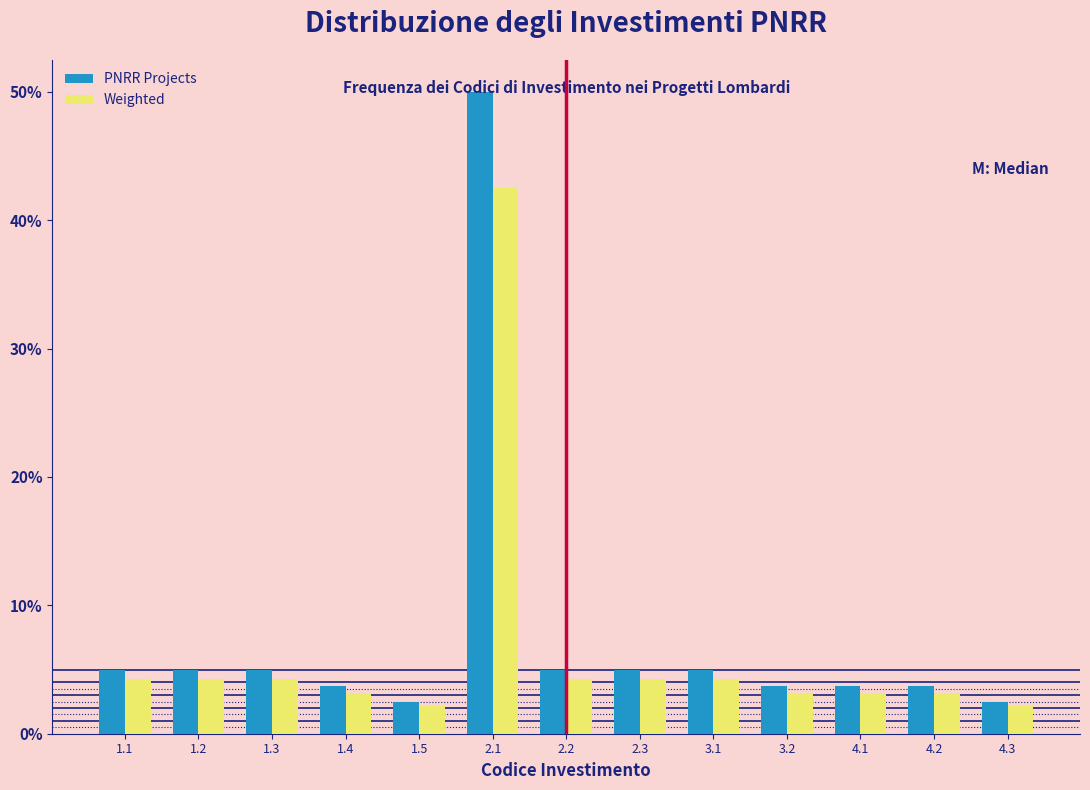

The PNRR Projects series shows 5.0 at 2.2. True or false?

True